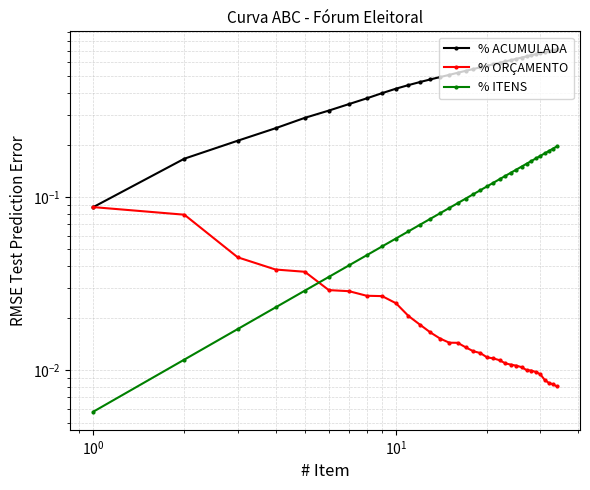

Rank the series by their maximum value, from lowest to highest.

% ORÇAMENTO, % ITENS, % ACUMULADA